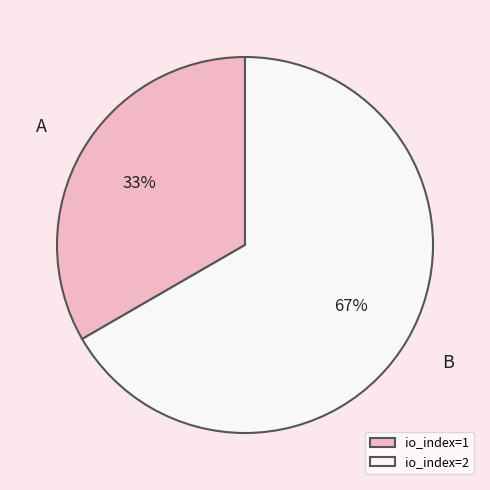

To the nearest percent, what portion does io_index=2 represent?

67%